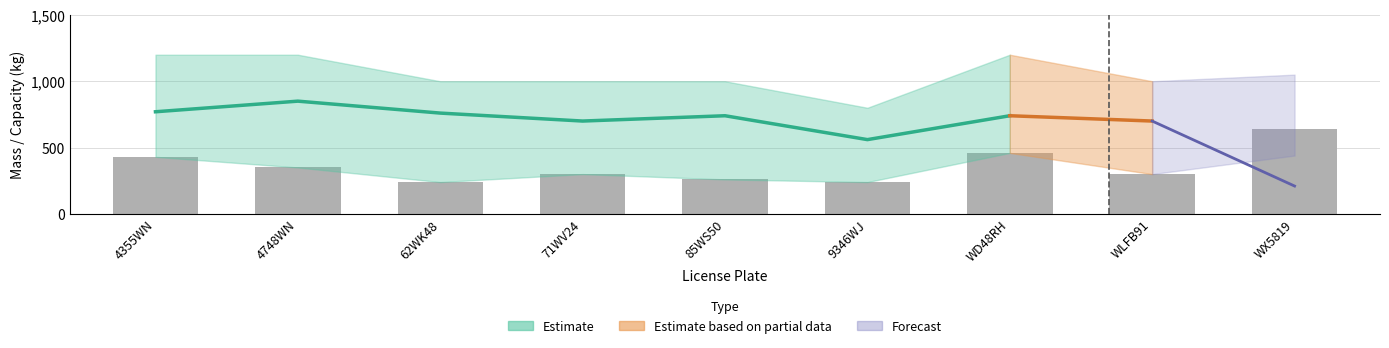

Which label corresponds to the largest value in the chart?

WX5819